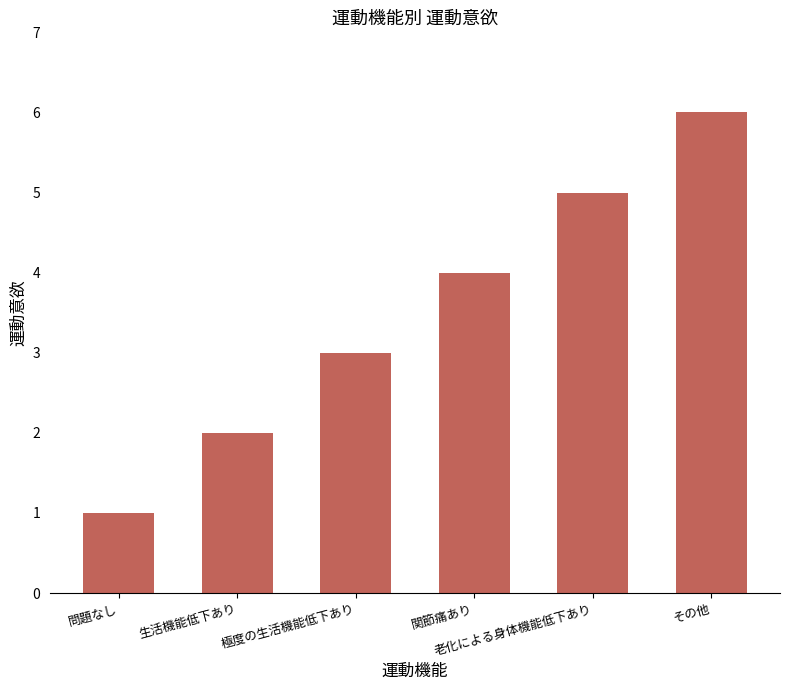

Rank the categories by value from highest to lowest.

その他, 老化による身体機能低下あり, 関節痛あり, 極度の生活機能低下あり, 生活機能低下あり, 問題なし